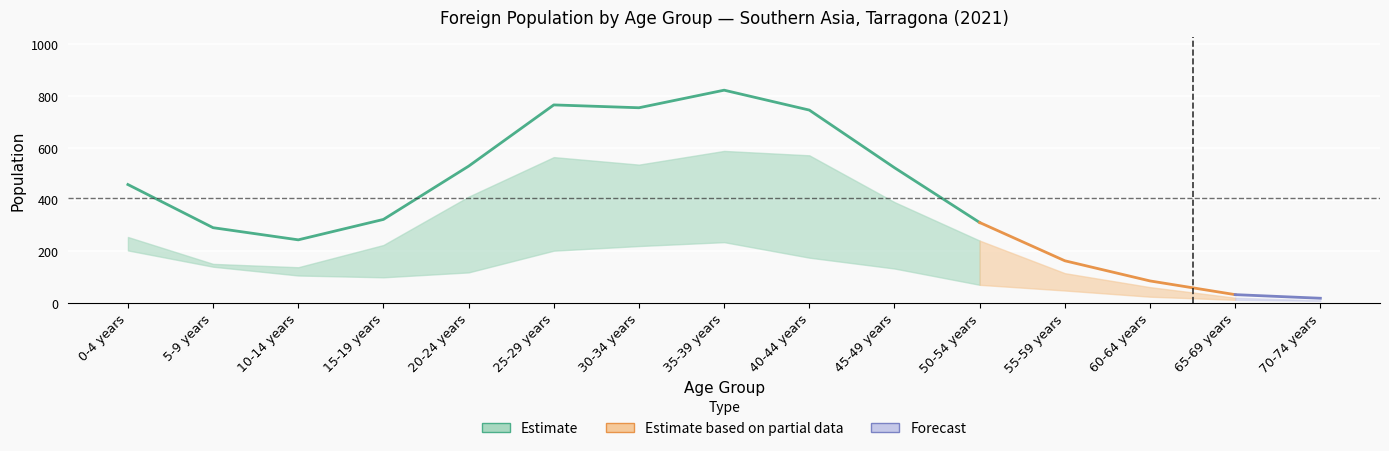

The value of Men at 50-54 years is 79. True or false?

False